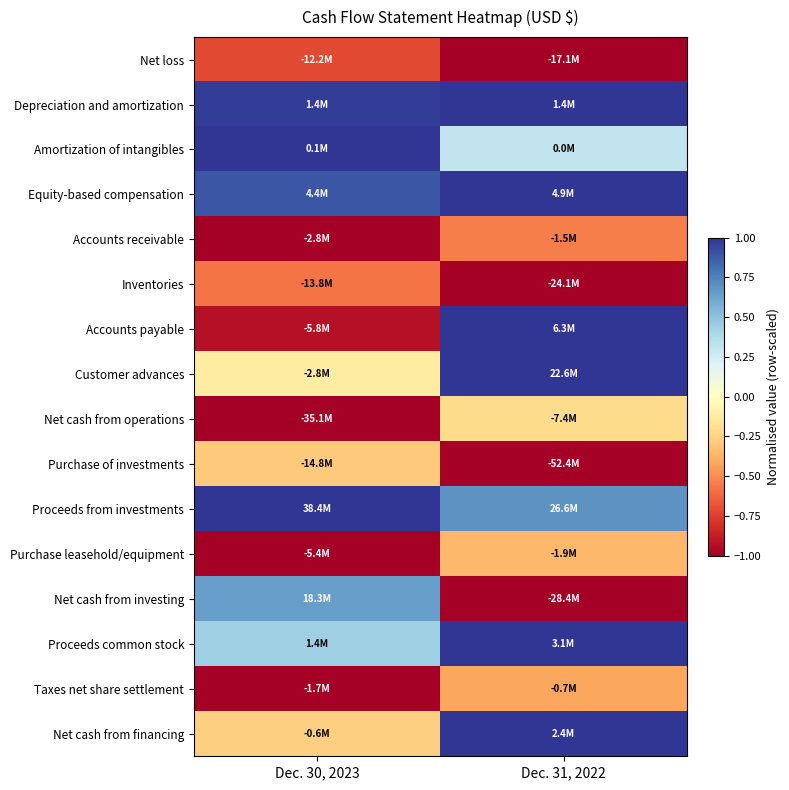

At which category is the sum across all series the highest?

Dec. 31, 2022